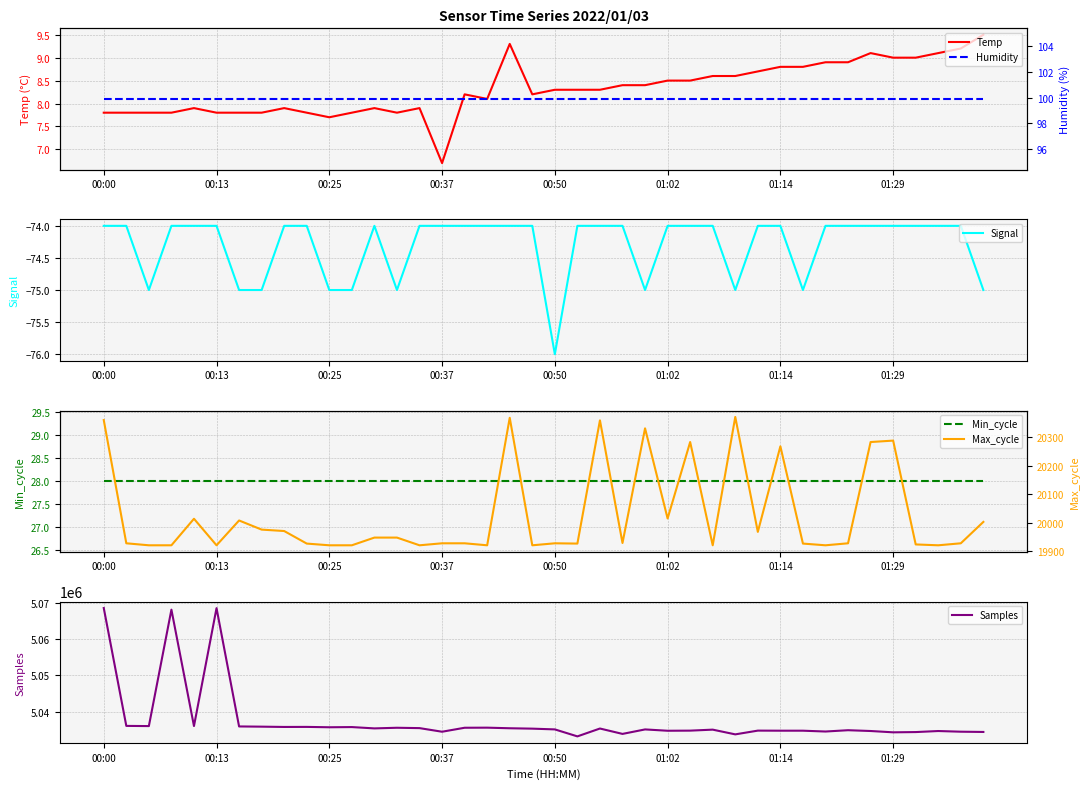

How many series are shown in this chart?

6